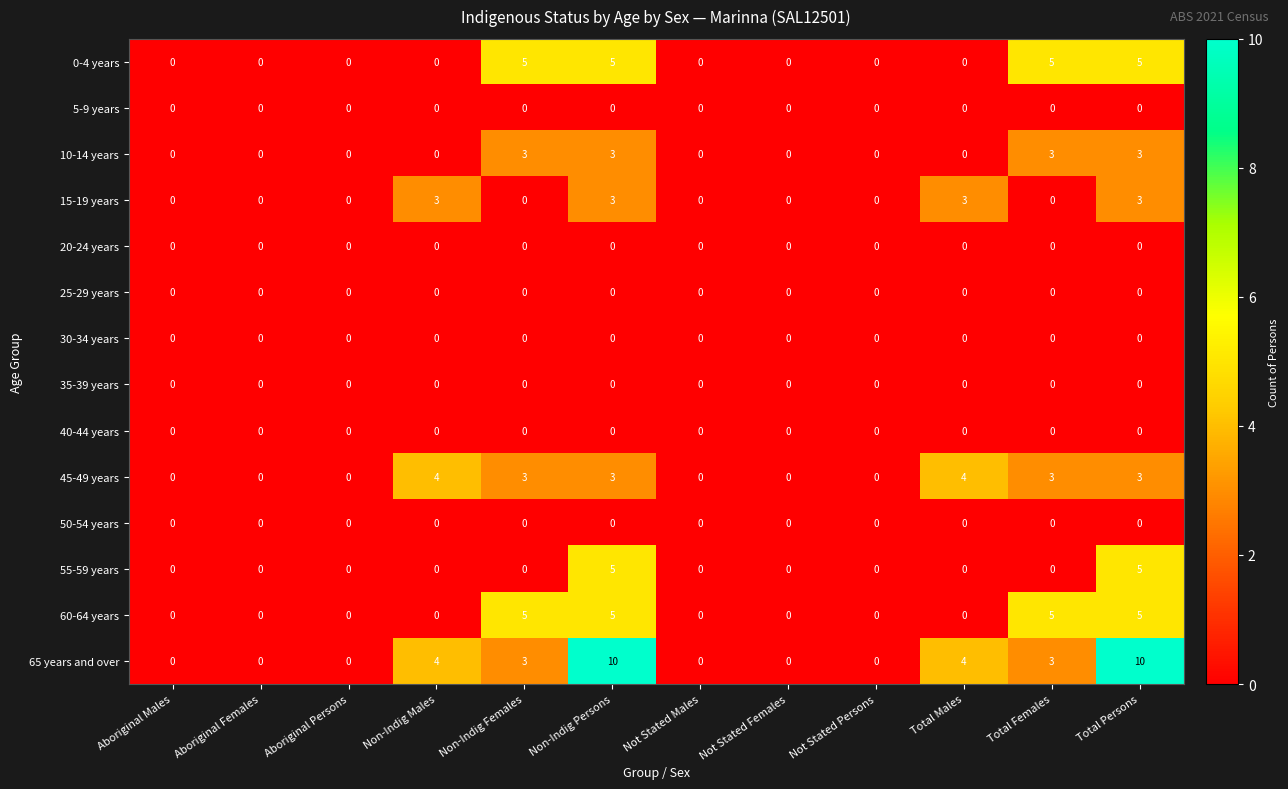

Which series has the largest range (max minus min)?

65 years and over